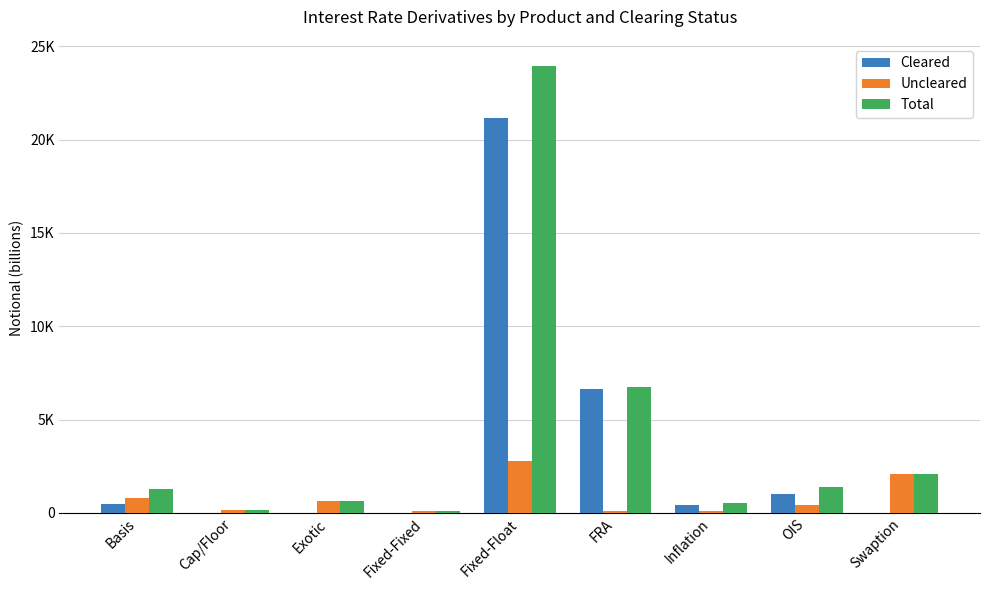

What are all the series names shown in the legend?

Cleared, Uncleared, Total